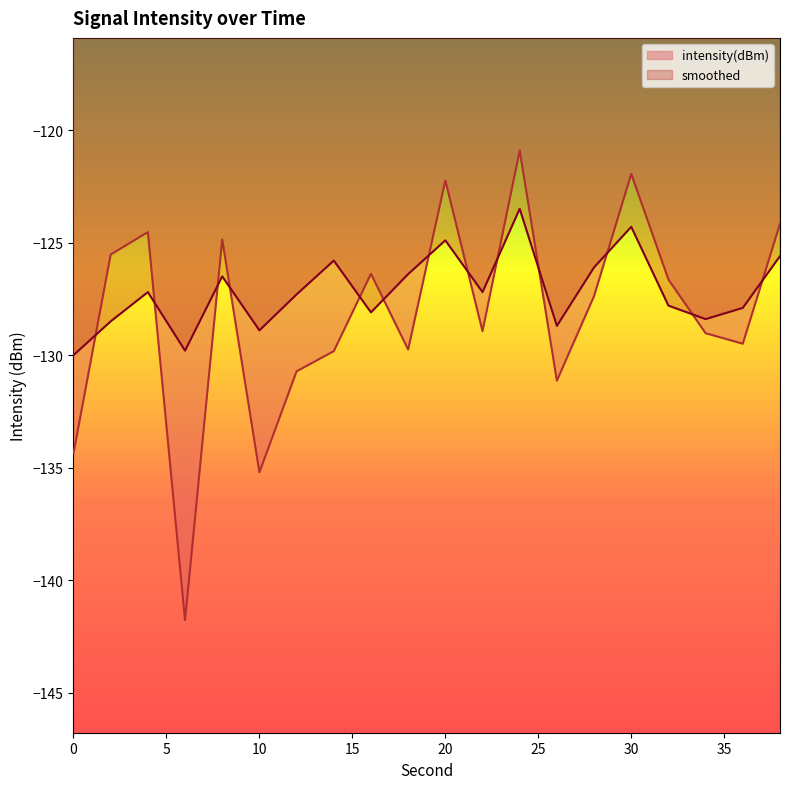

Rank the series by their maximum value, from lowest to highest.

smoothed, intensity(dBm)